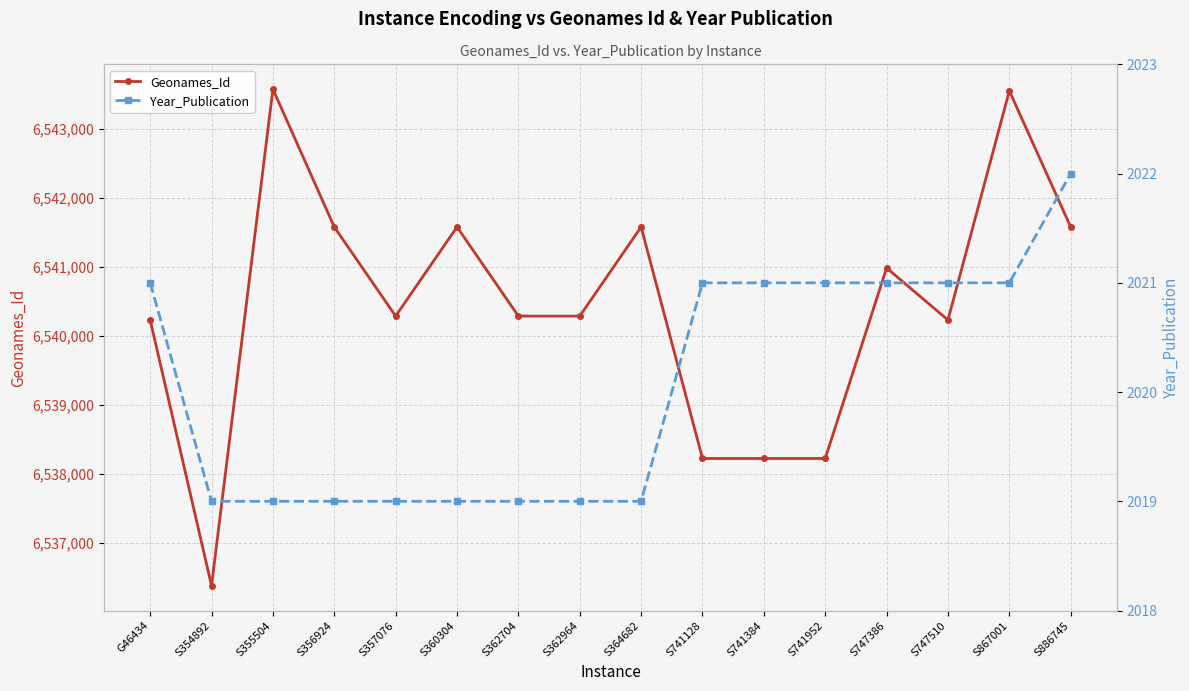

What is the difference between the second highest and second lowest values in the Year_Publication series?

2